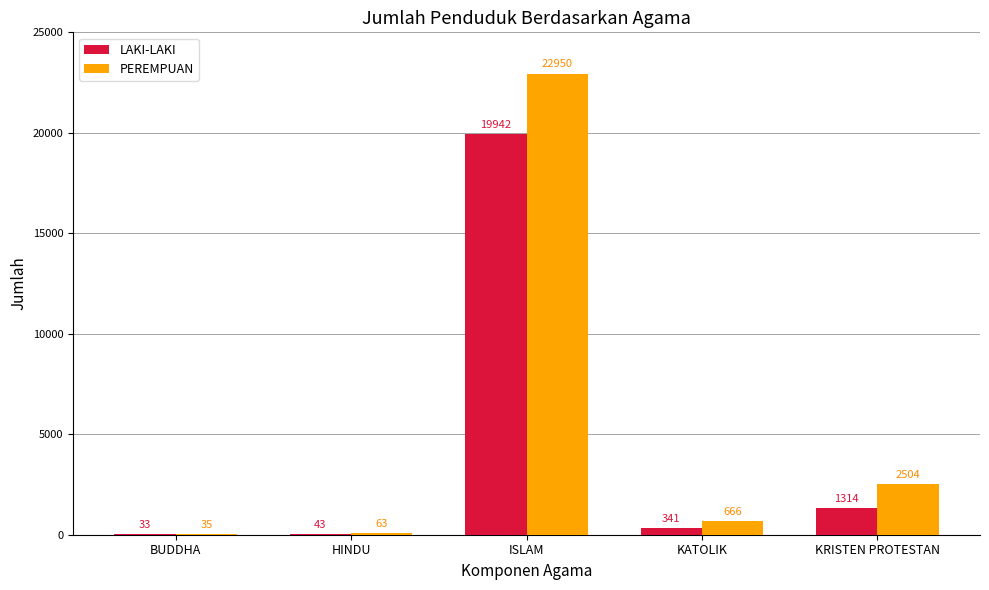

What is the sum of all LAKI-LAKI values?

21673